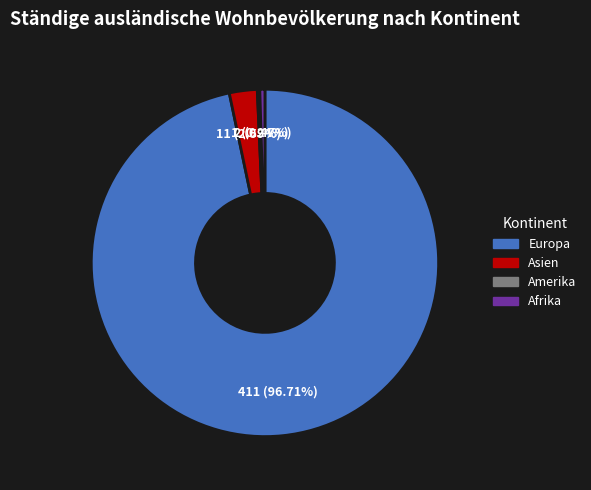

Is there any slice that represents more than half of the pie?

Yes